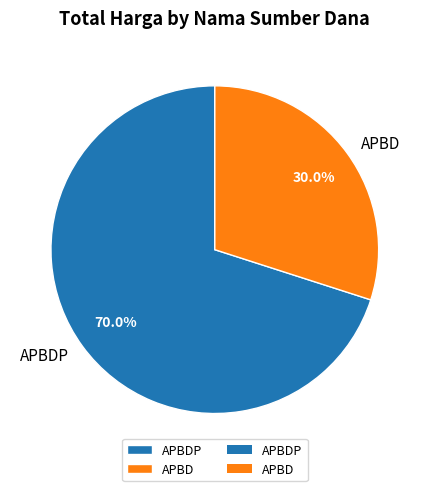

To the nearest percent, what portion does APBDP represent?

70%